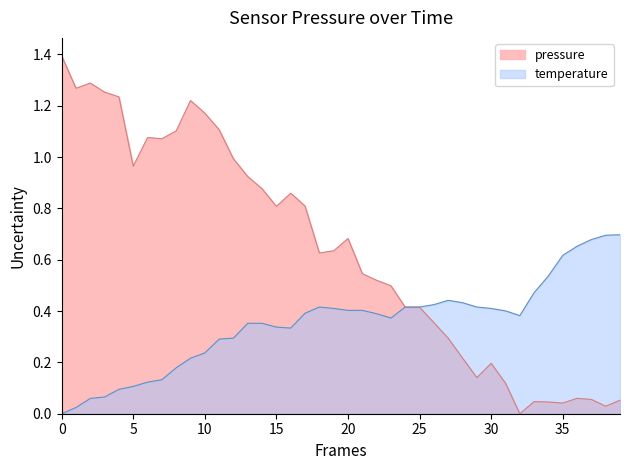

How many data points does each series have?

40